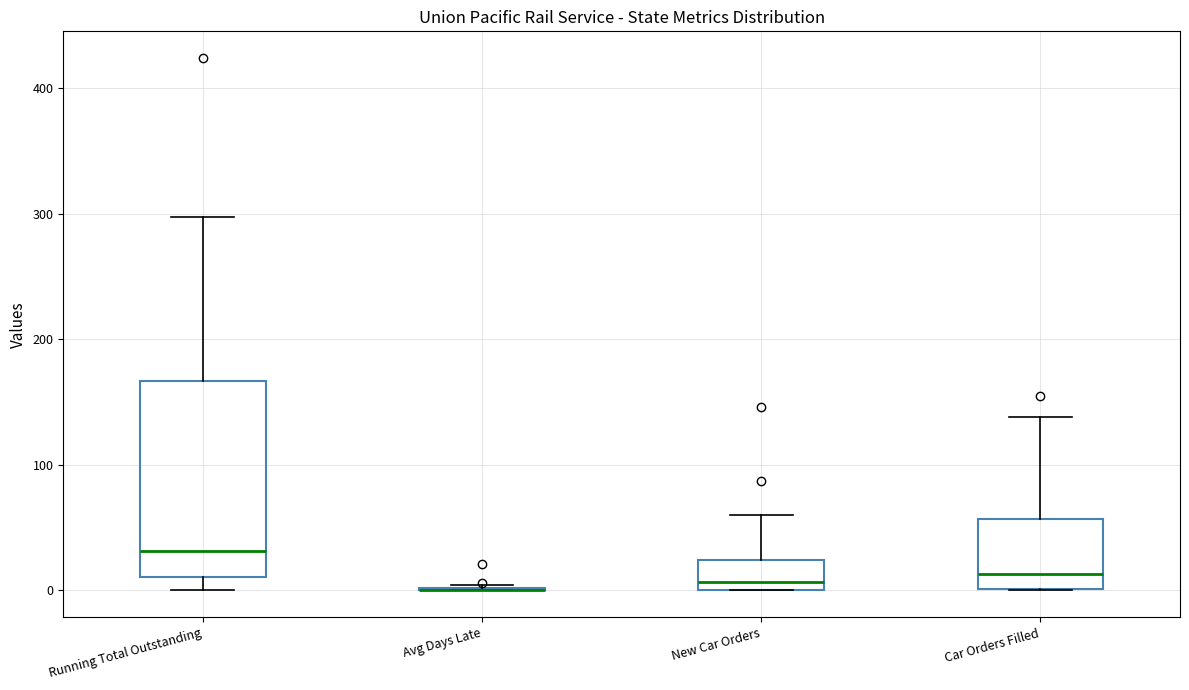

Reading left to right, transcribe this box plot: for each box, give where its median line is, the range the box spans, and where its two whiskers end, as read against the y-axis. The values are not printed on the chart, so give them approximately, as read against the axis.

Running Total Outstanding: median 30, box 10 to 170, whiskers 0 to 300
Avg Days Late: box collapsed to a line at 0, whiskers 0 to 0
New Car Orders: median 10, box 0 to 20, whiskers 0 to 60
Car Orders Filled: median 10, box 0 to 60, whiskers 0 to 140